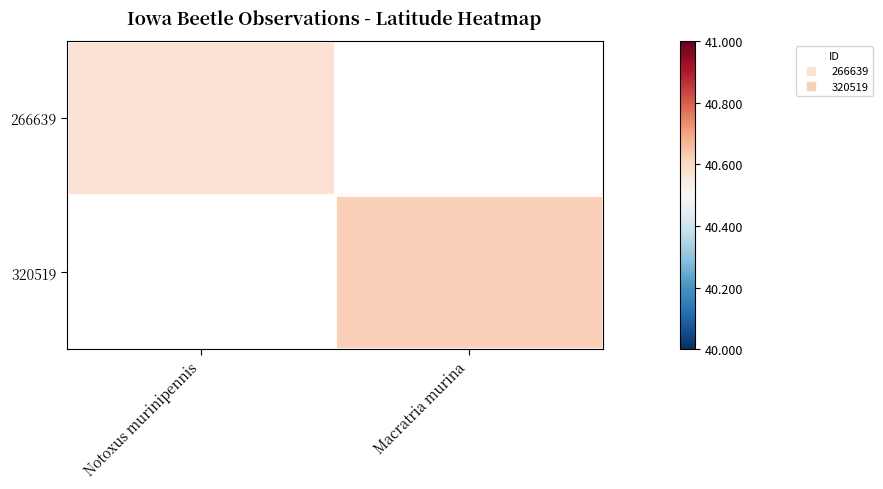

What is the smallest value displayed?

40.6